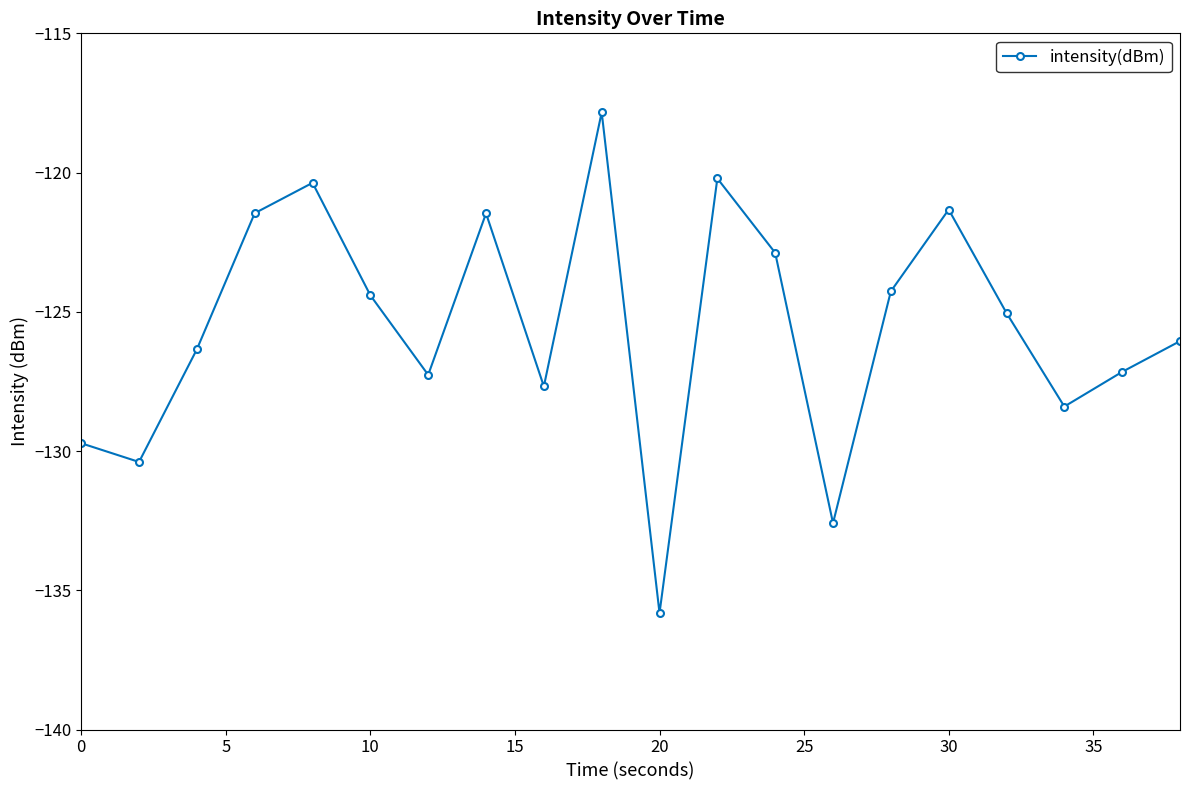

What is the minimum value shown in the chart?

-135.8